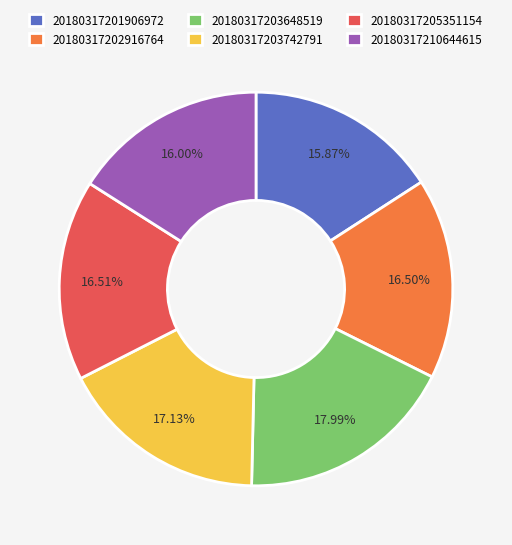

Is 20180317210644615 the majority of the pie?

No